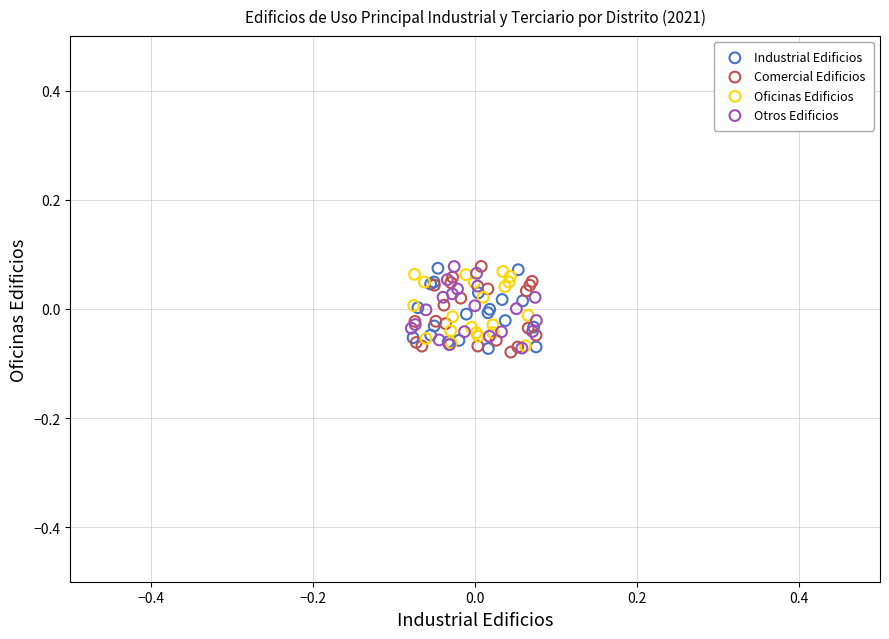

What are all the series names shown in the legend?

Industrial Edificios, Comercial Edificios, Oficinas Edificios, Otros Edificios